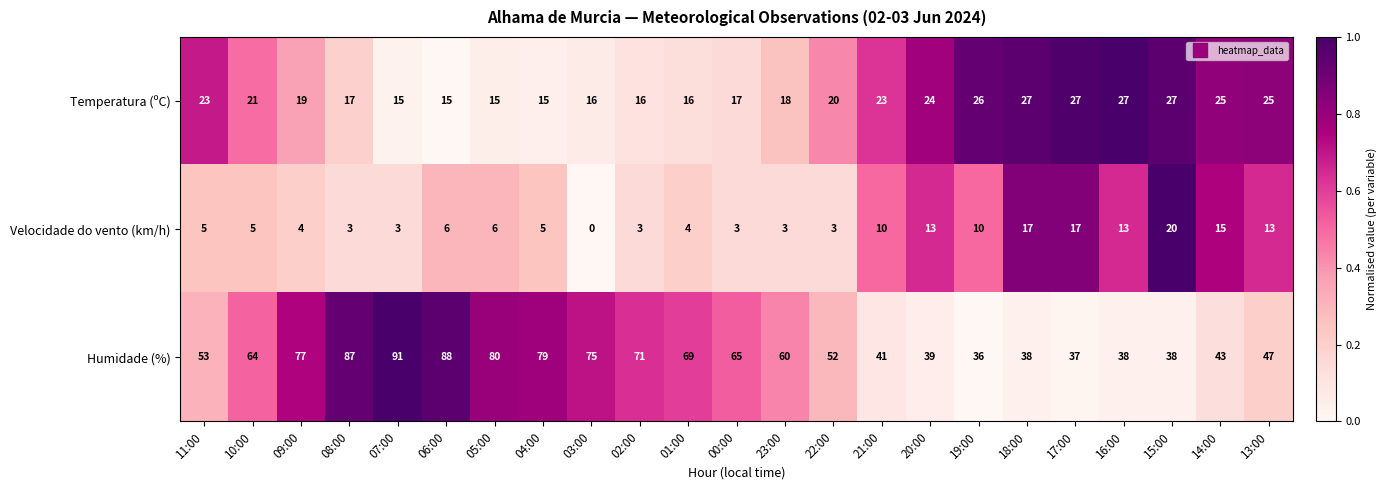

Which series has the widest spread of values?

Humidade (%)